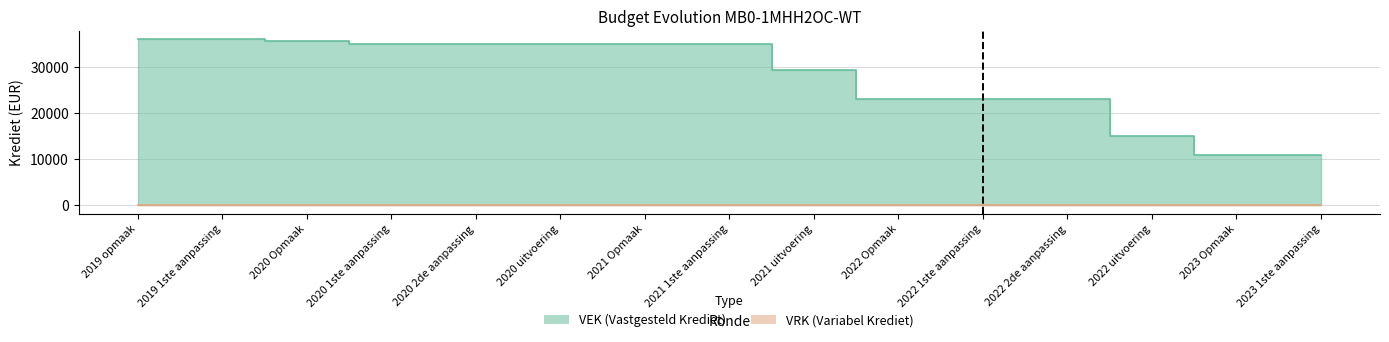

What is the value of the 12th point from the left?

22973